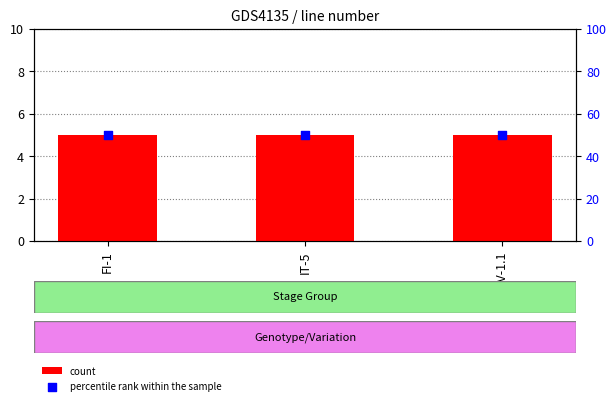

At which category is the sum across all series the highest?

FI-1